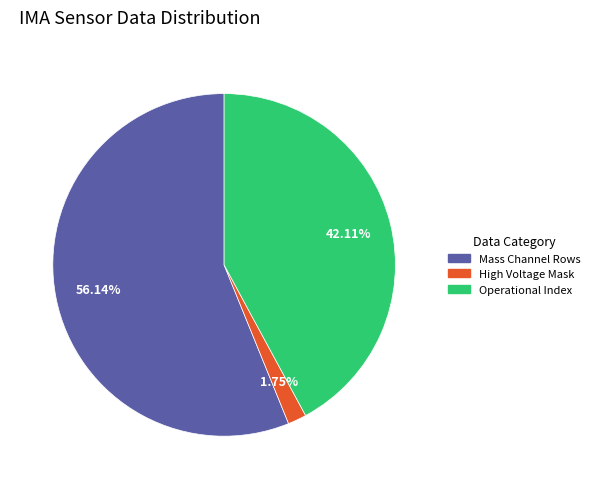

Does any single category account for the majority?

Yes